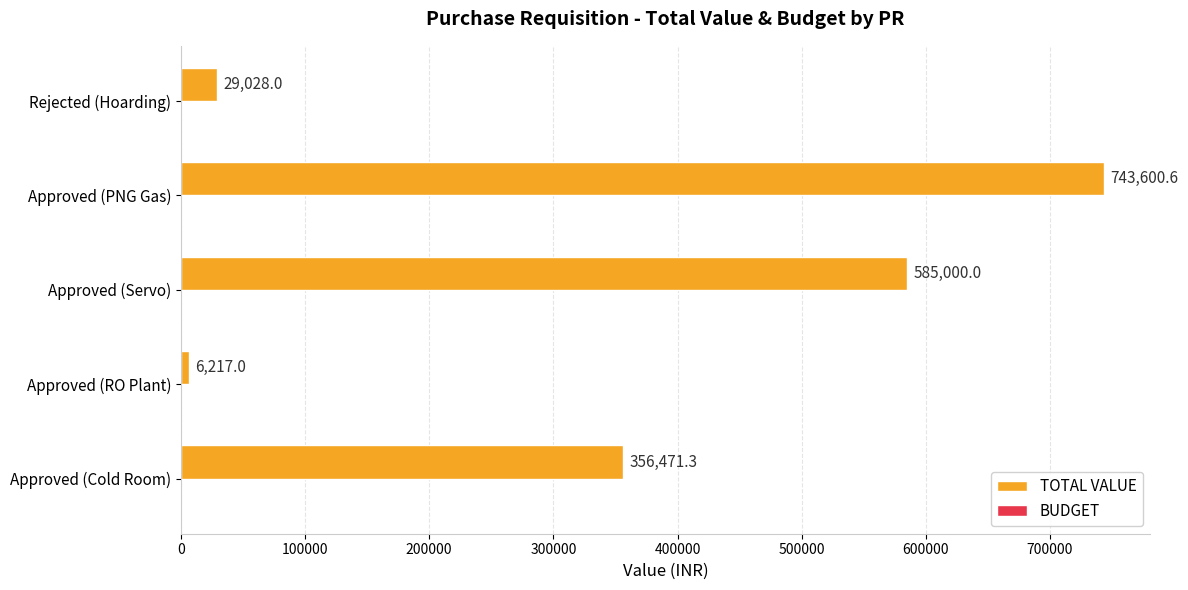

Where is the data nearest to the value 374908?

Approved (Cold Room)